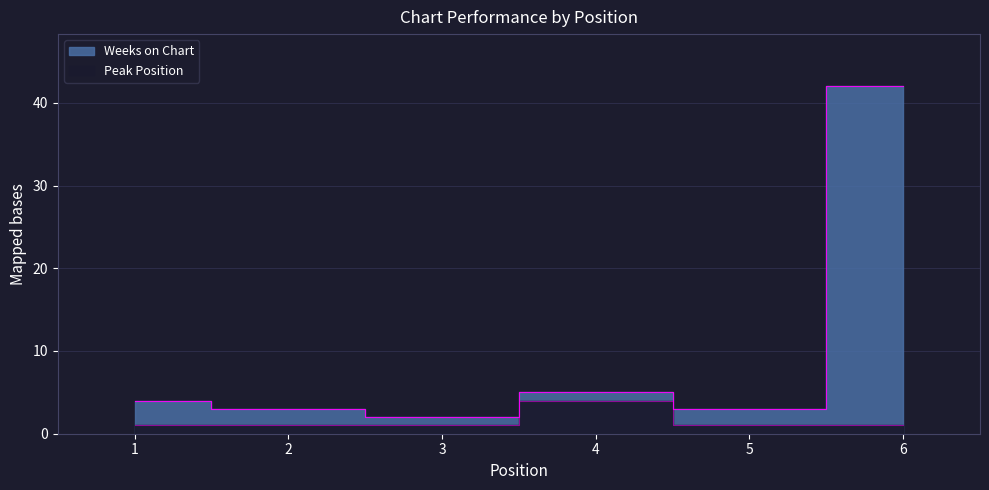

True or false: Weeks on Chart and Peak Position cross at least once.

False